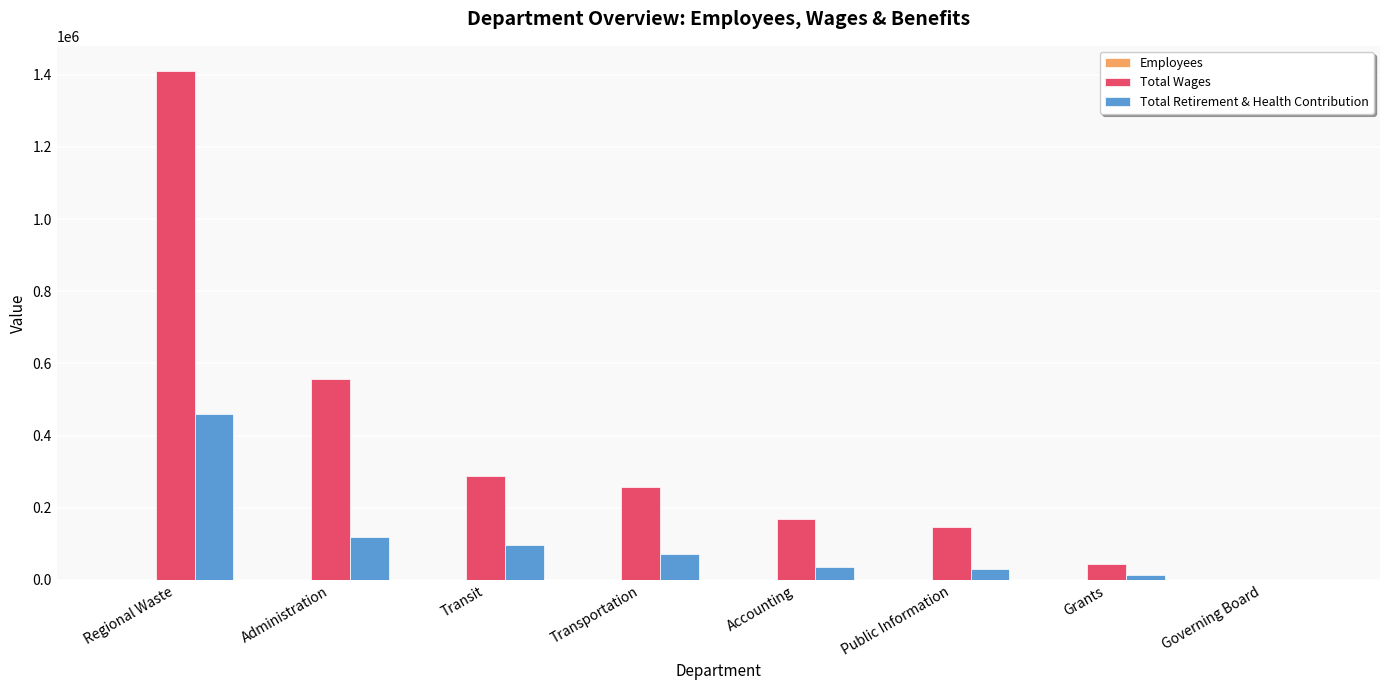

Are the bars horizontal?

No